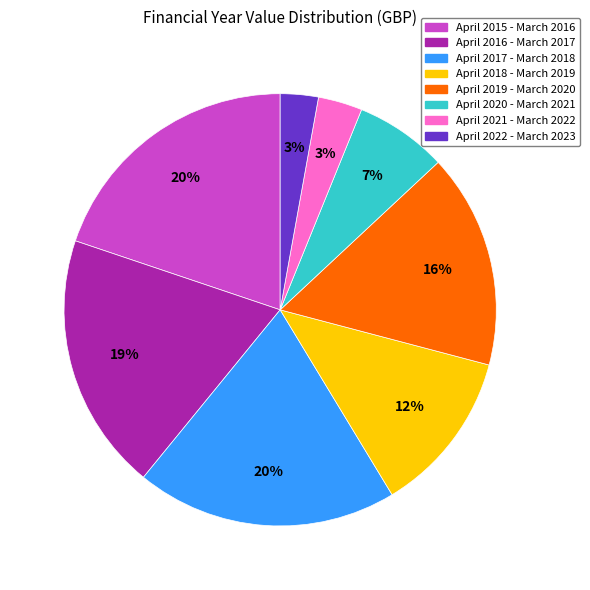

How many segments does this pie chart have?

8